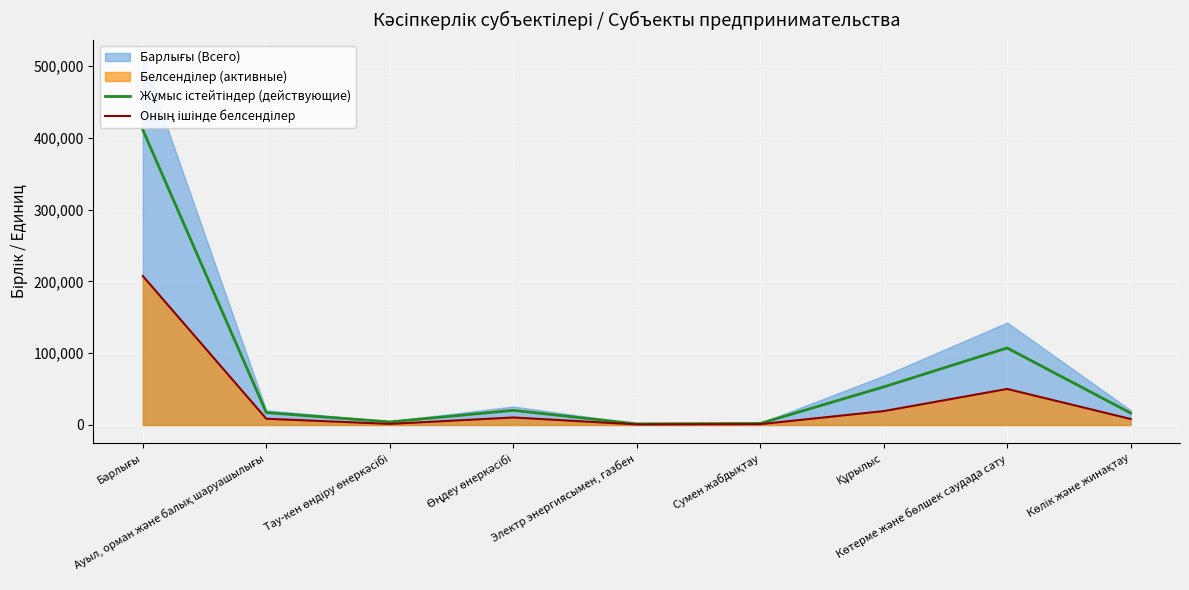

Between Көтерме және бөлшек саудада сату and Барлығы, which is larger?

Барлығы